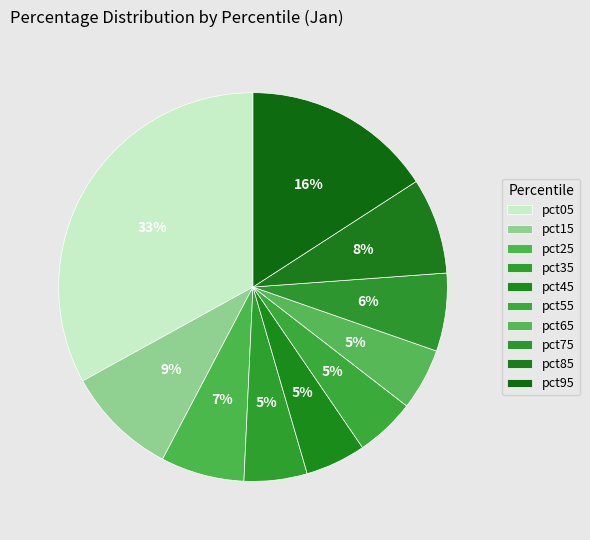

To the nearest percent, what is the combined percentage of pct55 and pct75?

11%